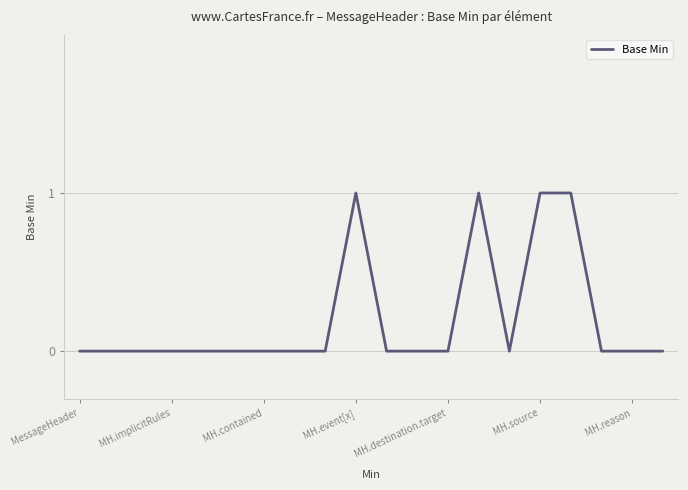

How many lines are shown in the chart?

1